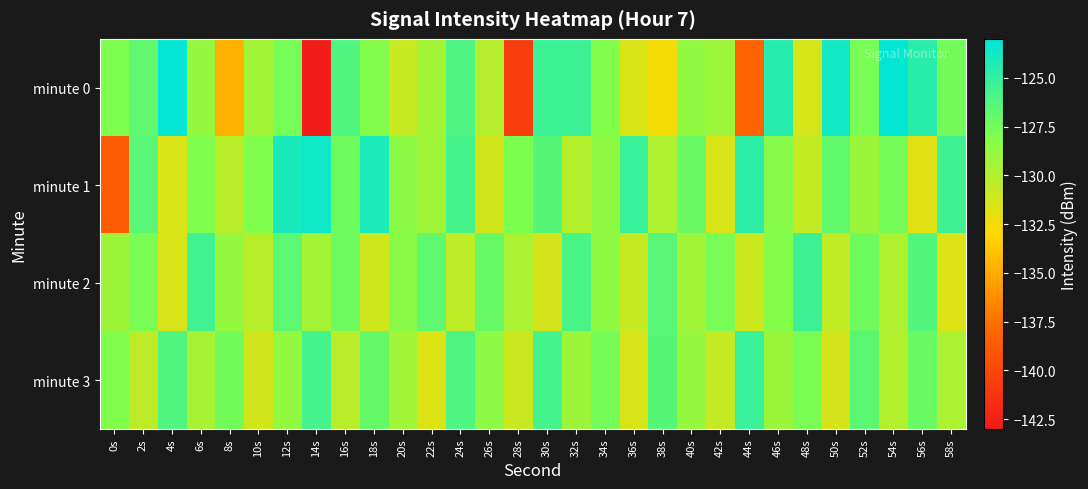

At 14s, list the series in order from largest to smallest.

minute 1, minute 3, minute 2, minute 0